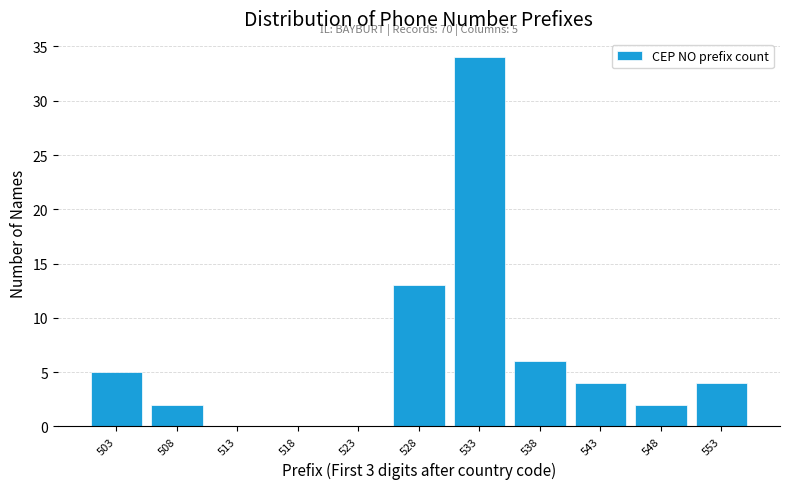

Reading left to right, list all the values displayed in this chart.

503=5	508=2	513=0	518=0	523=0	528=13	533=34	538=6	543=4	548=2	553=4